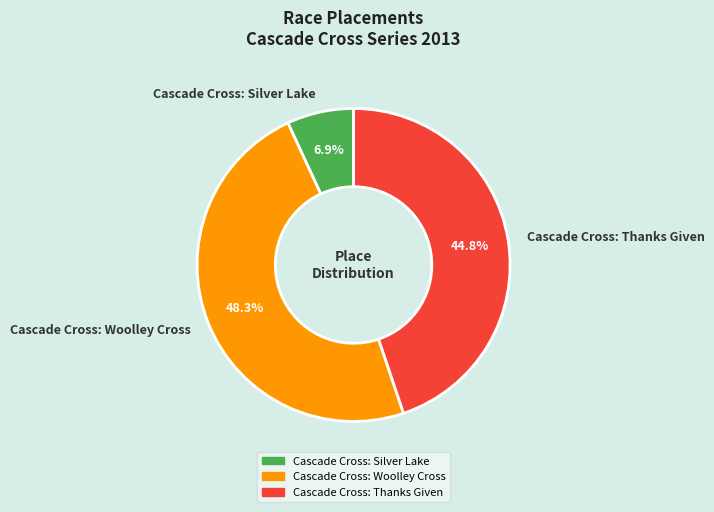

Count the number of slices in the pie.

3